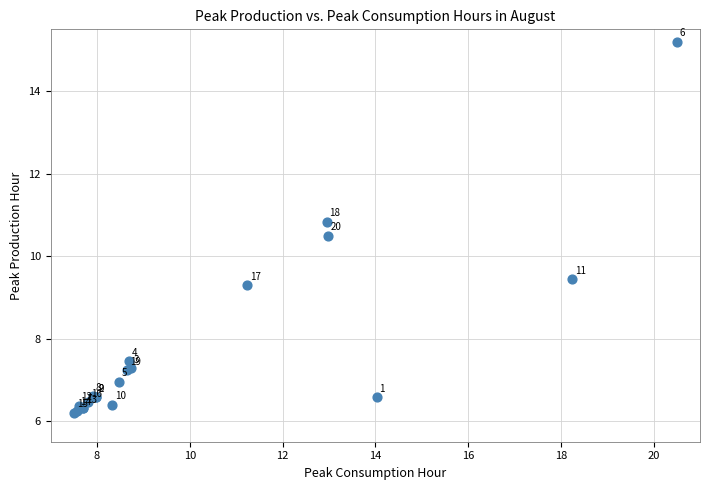

What Y value in the scatter plot is closest to 10?

10.5